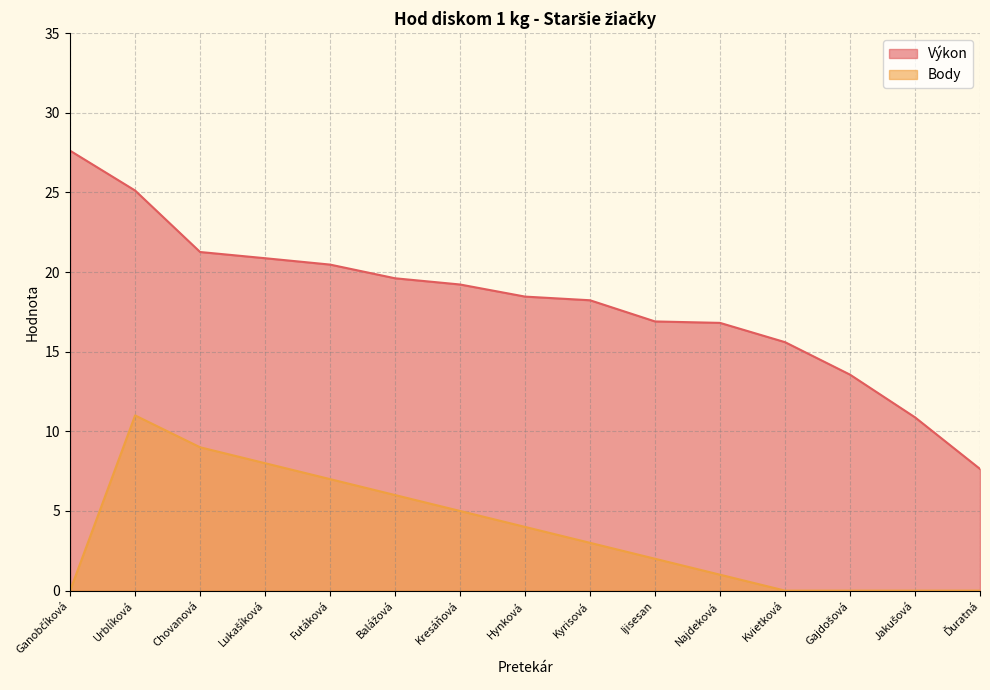

Which series has the widest spread of values?

Výkon